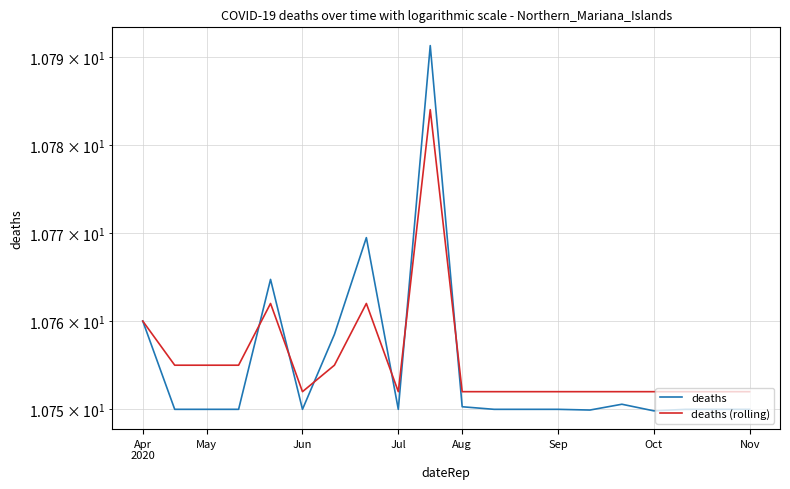

The deaths (rolling) series shows 3.9 at Jul. True or false?

False